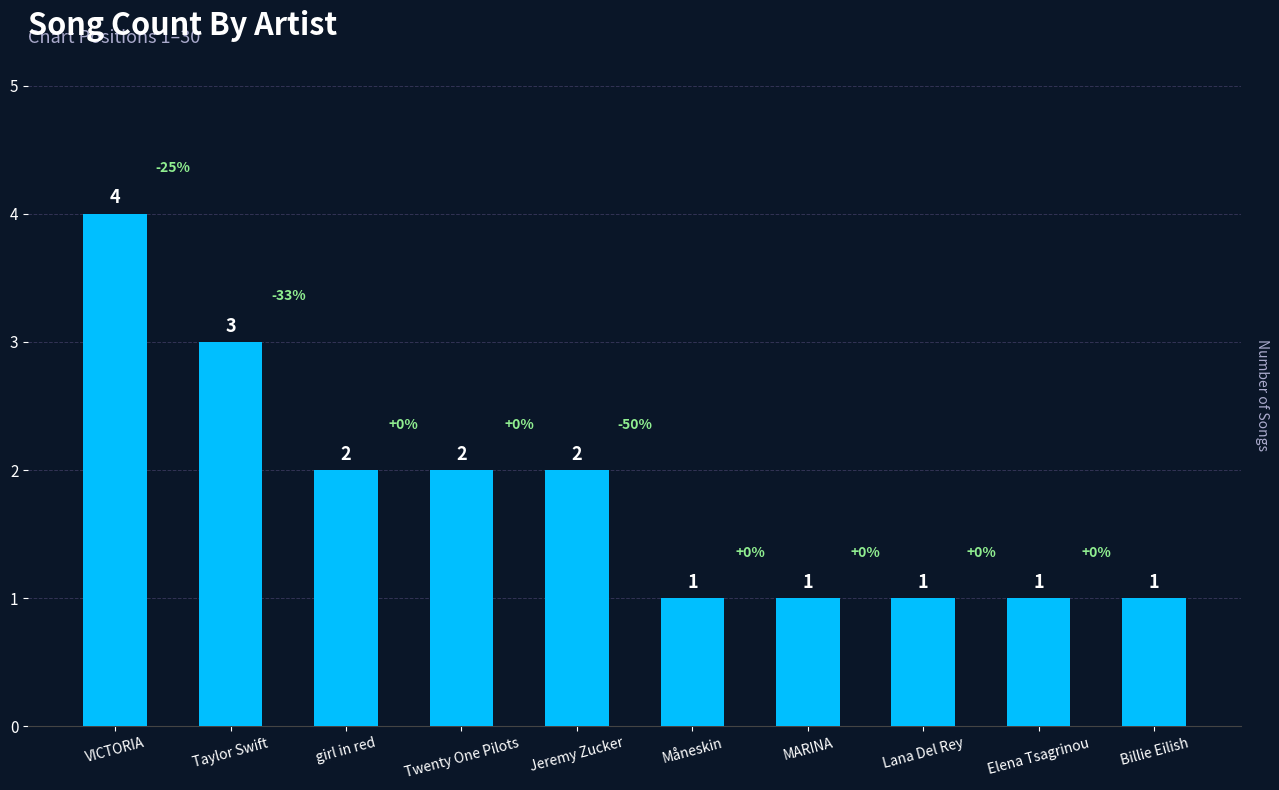

Count the values in the range 1 to 2.

8